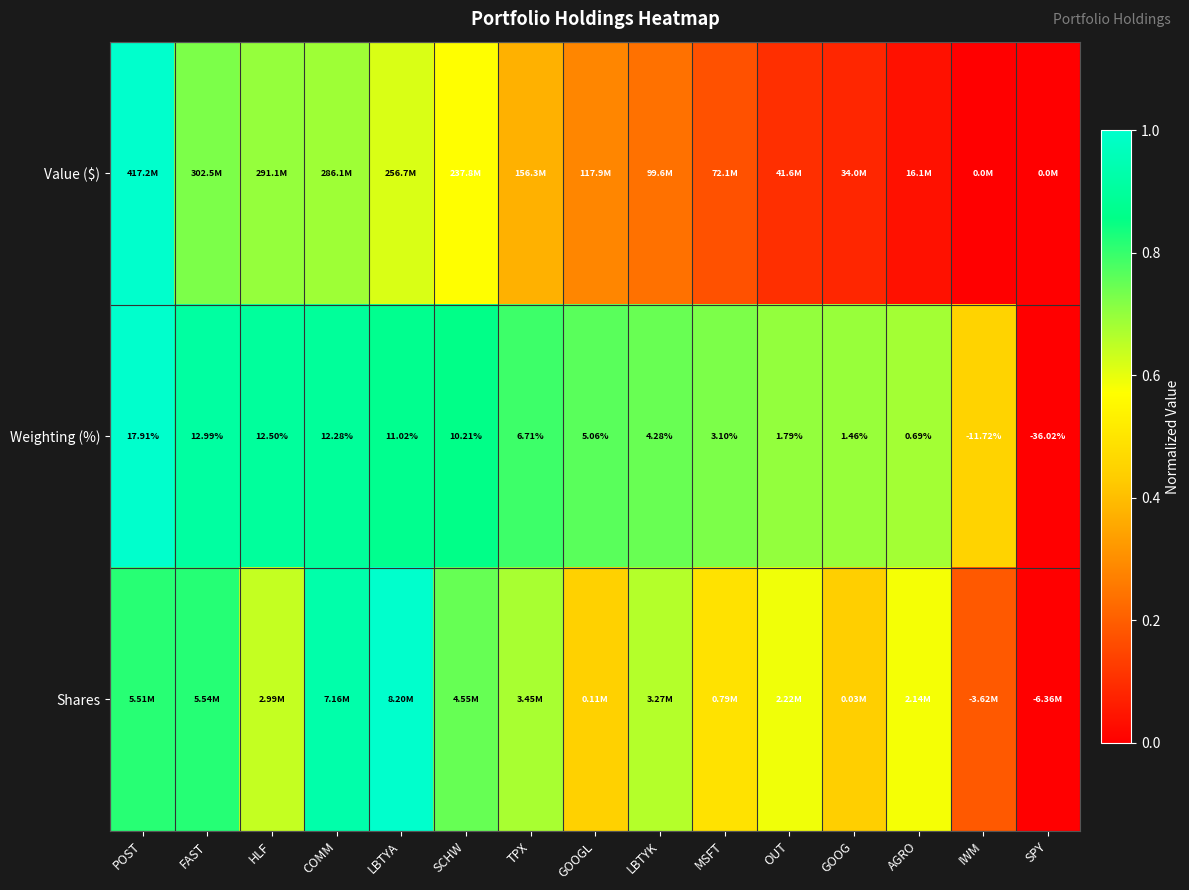

List the labels in order of Weighting (%) value, smallest first.

SPY, IWM, AGRO, GOOG, OUT, MSFT, LBTYK, GOOGL, TPX, SCHW, LBTYA, COMM, HLF, FAST, POST